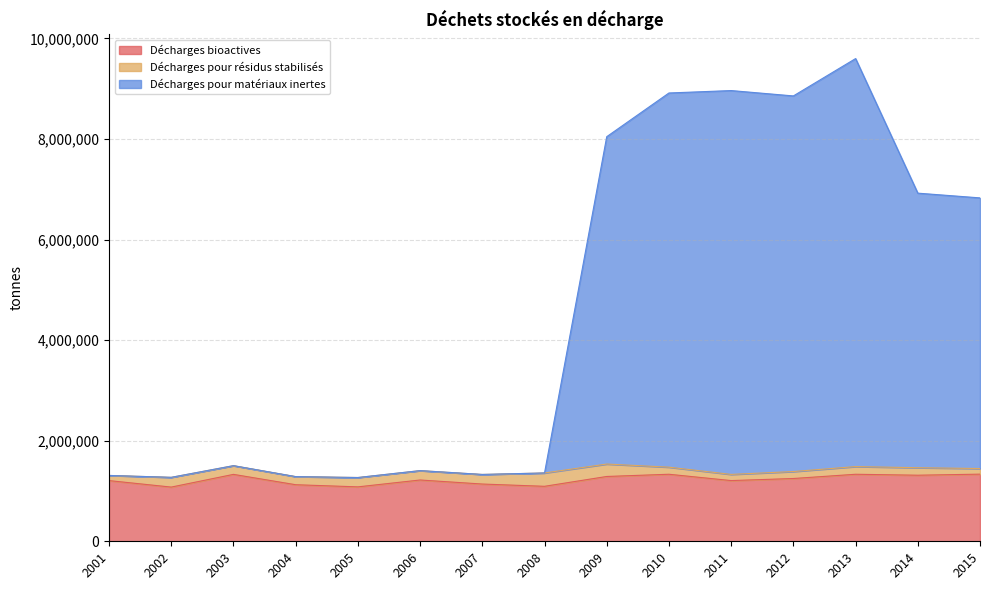

The Décharges bioactives series shows 1881163 at 2009. True or false?

False